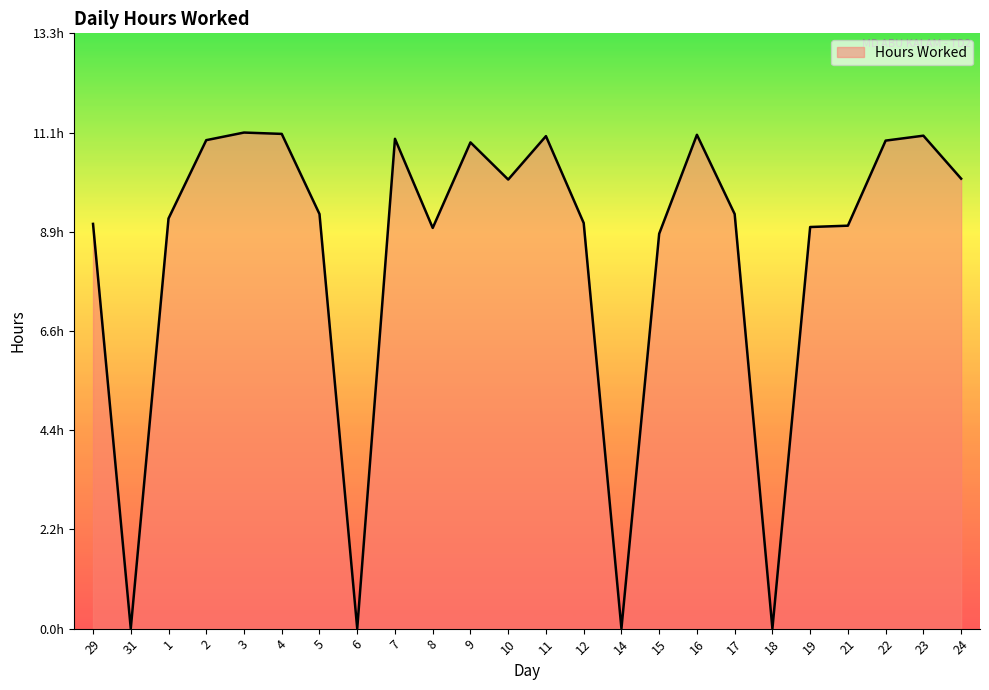

Is this an area chart (filled region under the line)?

Yes